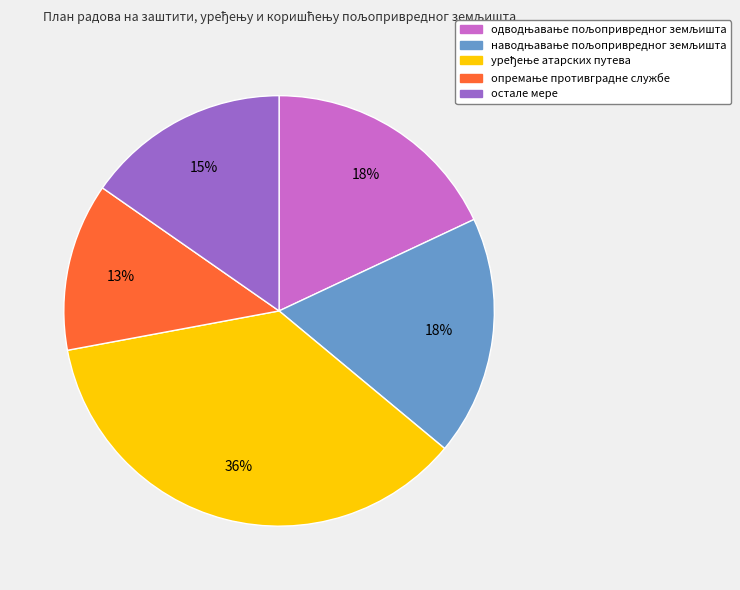

Does any single category account for the majority?

No